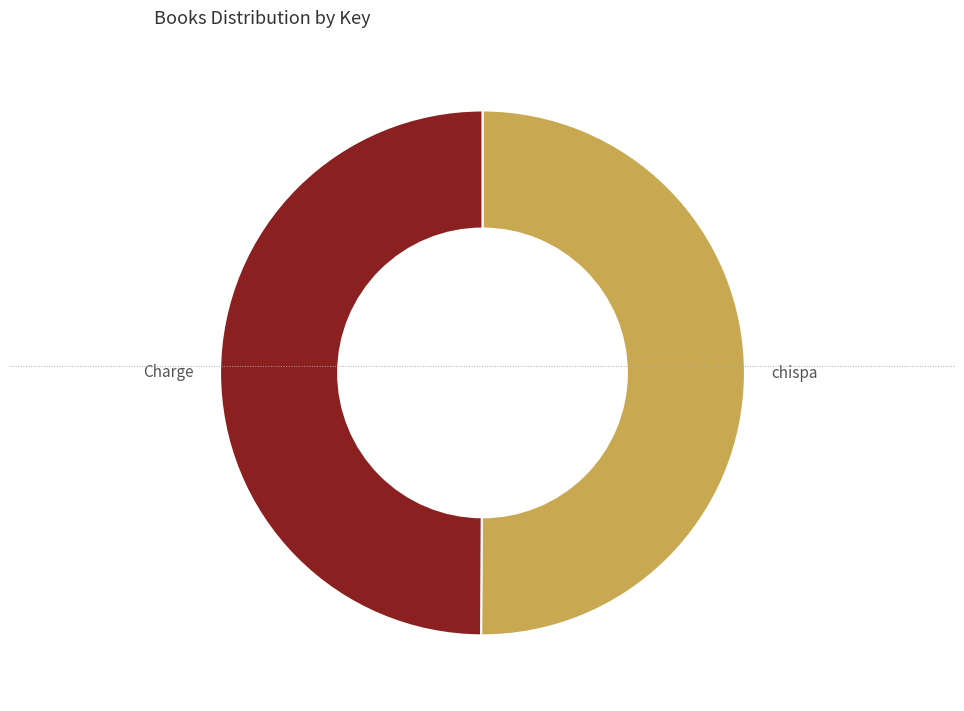

True or false: chispa accounts for 37% of the total.

False